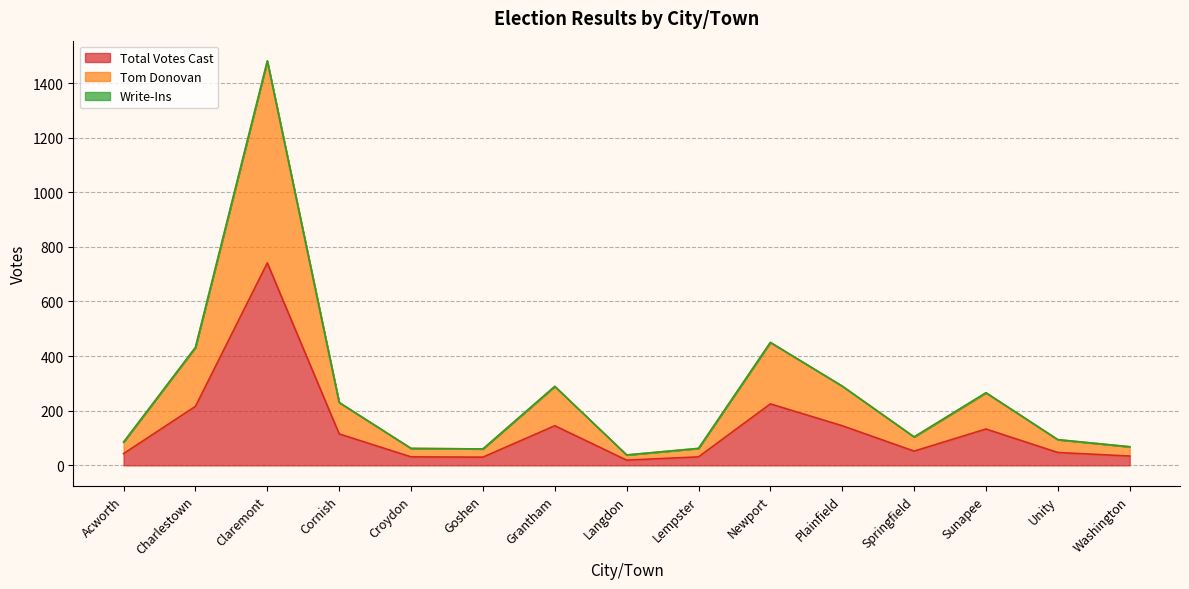

Reading left to right, what are all the values shown in this chart?

Total Votes Cast: 43	216	741	115	31	30	145	19	31	225	145	52	133	47	34
Tom Donovan: 85	431	1480	230	62	60	289	38	62	450	290	104	265	94	68